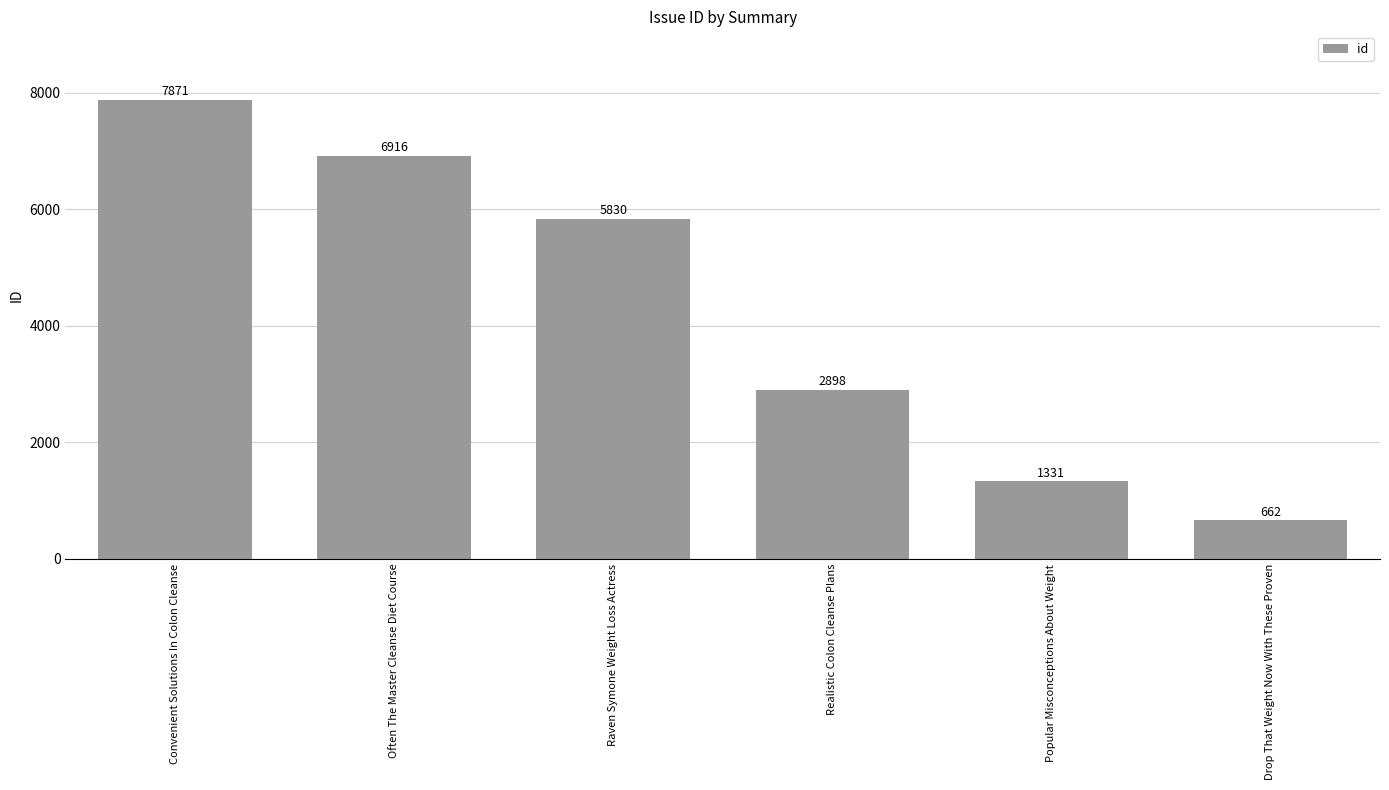

What position from the right is Realistic Colon Cleanse Plans?

3